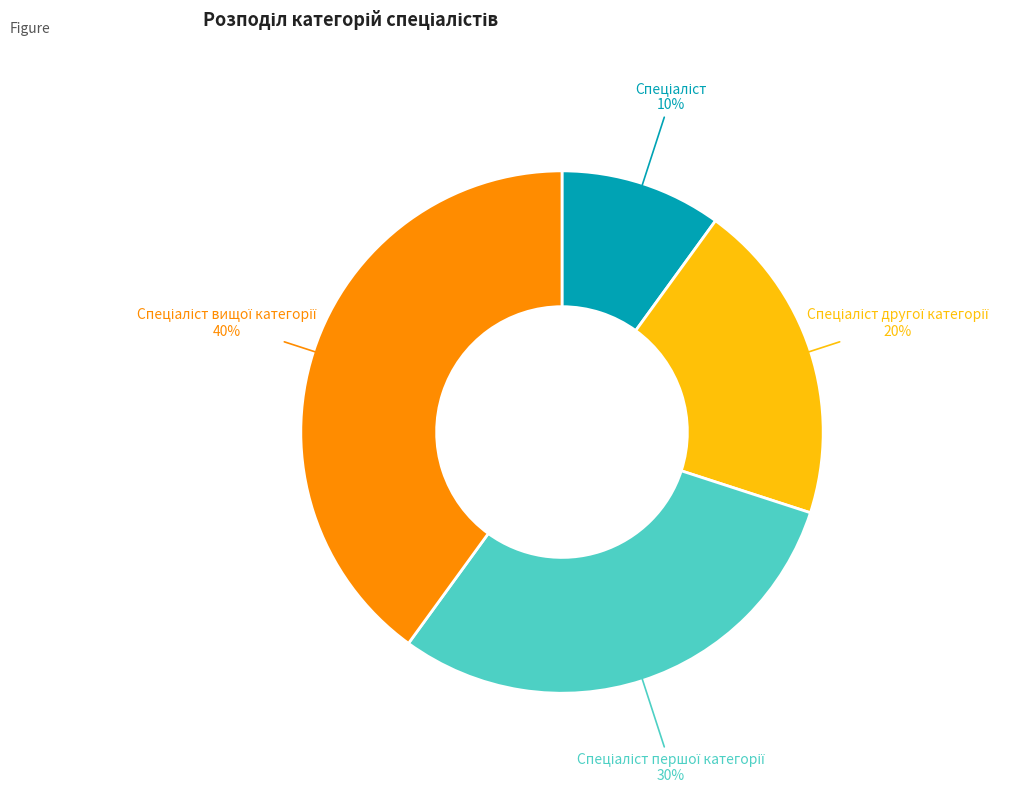

To the nearest percent, what is the average slice percentage?

25%